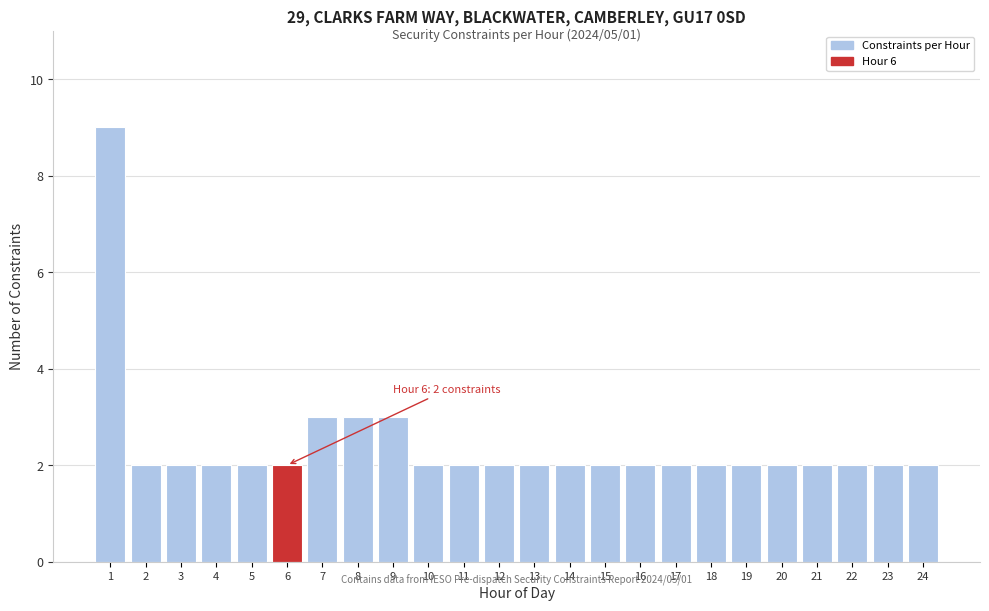

Reading right to left, what are all the values shown in this chart?

24=2	23=2	22=2	21=2	20=2	19=2	18=2	17=2	16=2	15=2	14=2	13=2	12=2	11=2	10=2	9=3	8=3	7=3	6=2	5=2	4=2	3=2	2=2	1=9